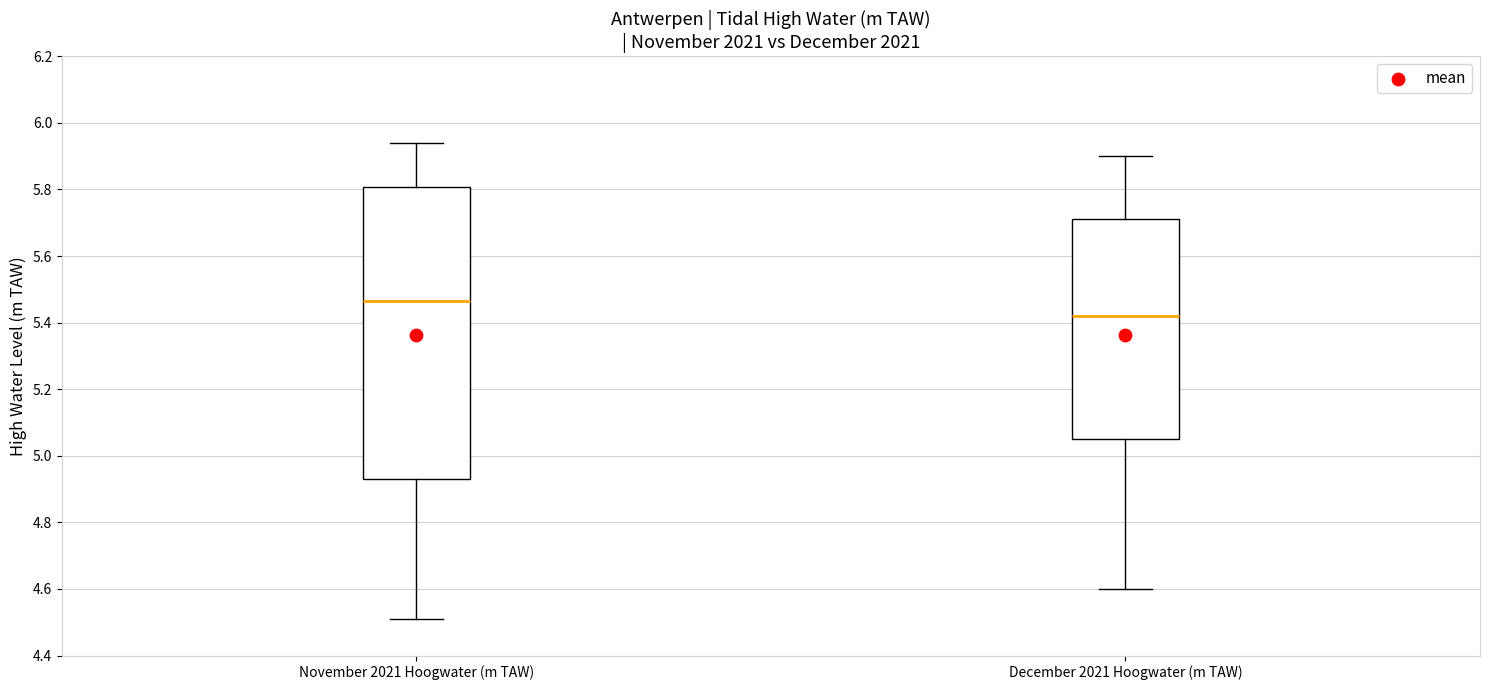

Reading left to right, transcribe this box plot: for each box, give where its median line is, the range the box spans, and where its two whiskers end, as read against the y-axis. The values are not printed on the chart, so give them approximately, as read against the axis.

November 2021 Hoogwater (m TAW): median 5.46, box 4.94 to 5.80, whiskers 4.52 to 5.94
December 2021 Hoogwater (m TAW): median 5.42, box 5.06 to 5.72, whiskers 4.60 to 5.90